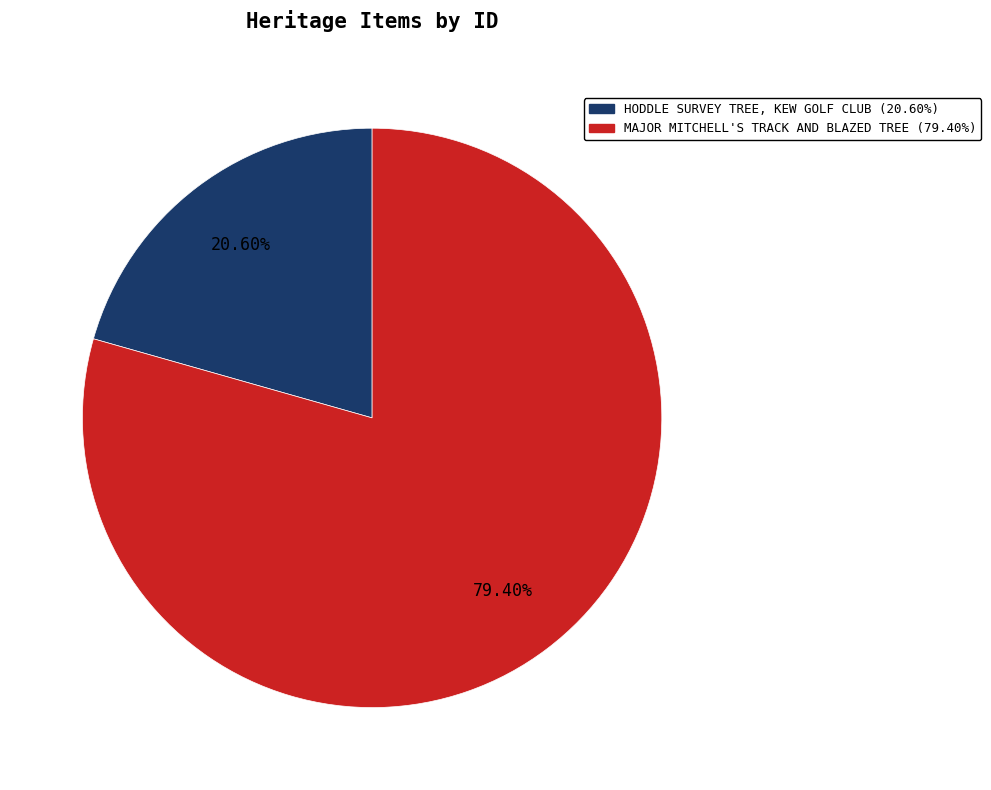

What is the majority slice?

MAJOR MITCHELL'S TRACK AND BLAZED TREE